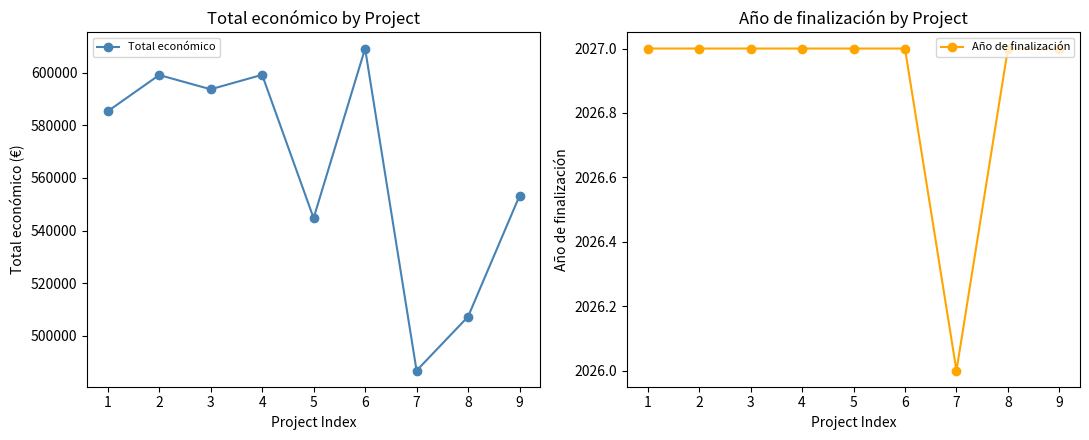

What is the difference between the second highest and minimum values in the Total económico series?

112455